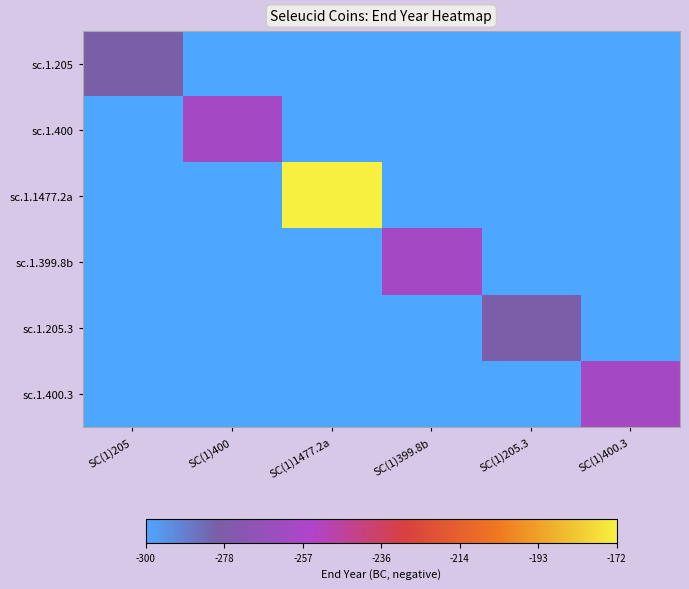

What is the maximum value shown in the chart?

-172